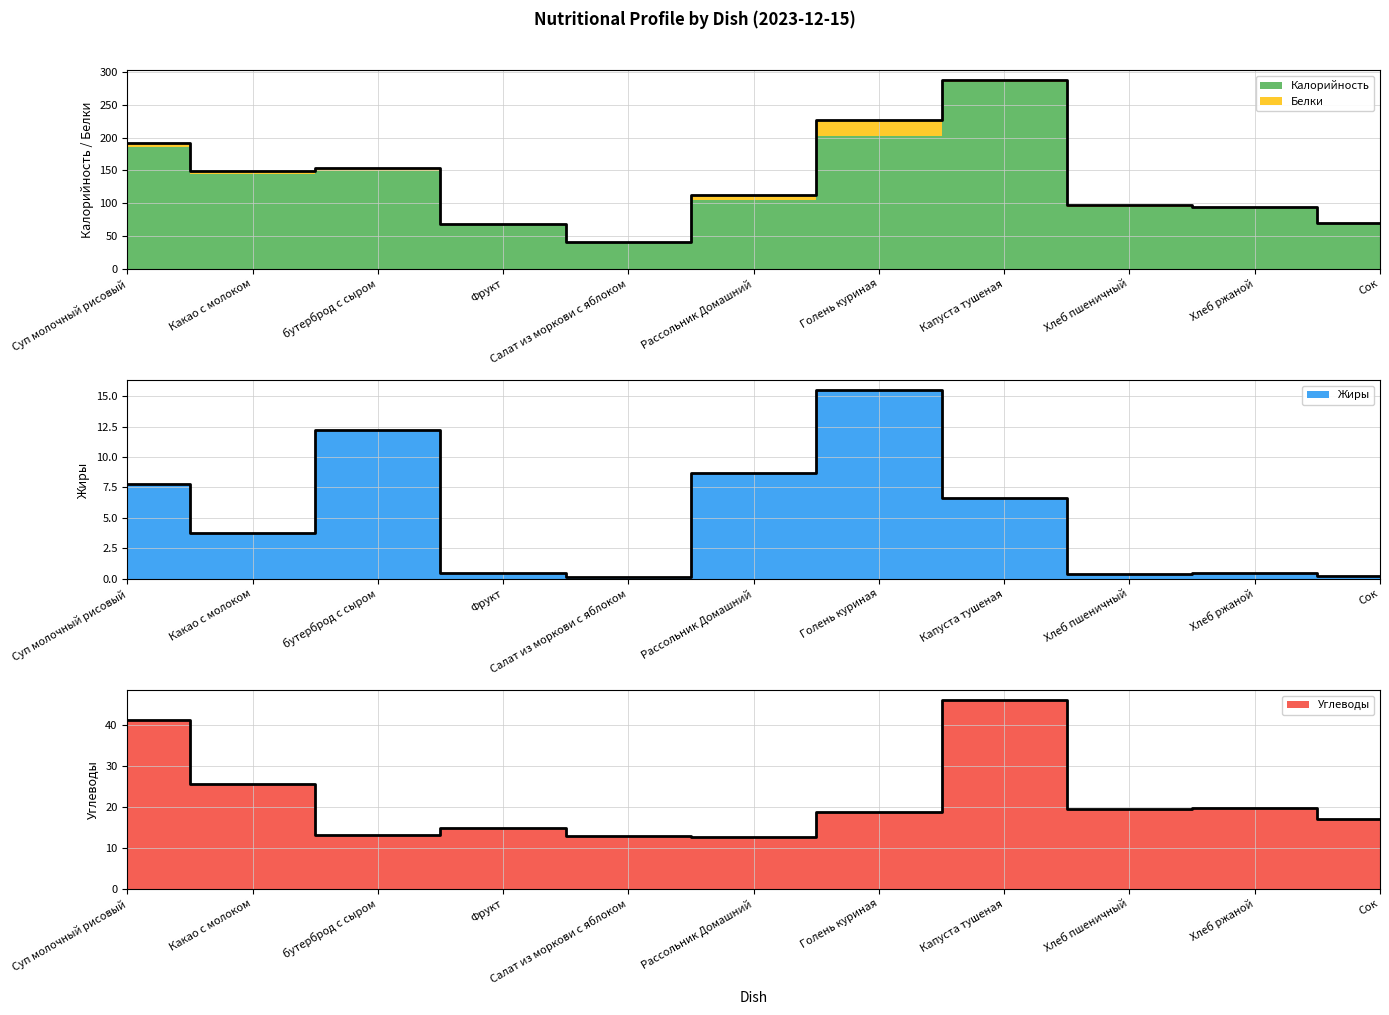

Which has a higher value, Фрукт or Голень куриная?

Голень куриная